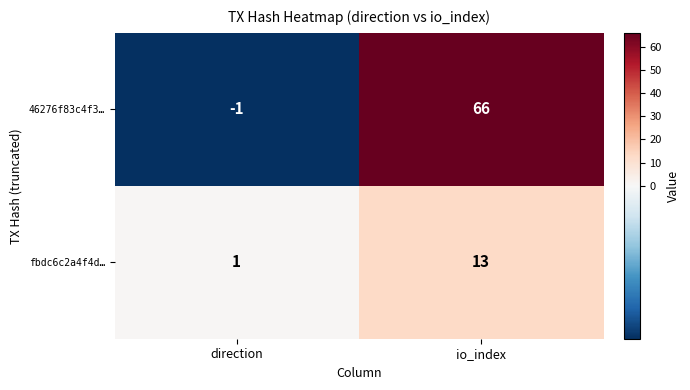

True or false: 46276f83c4f3… has a value of -1 at direction.

True